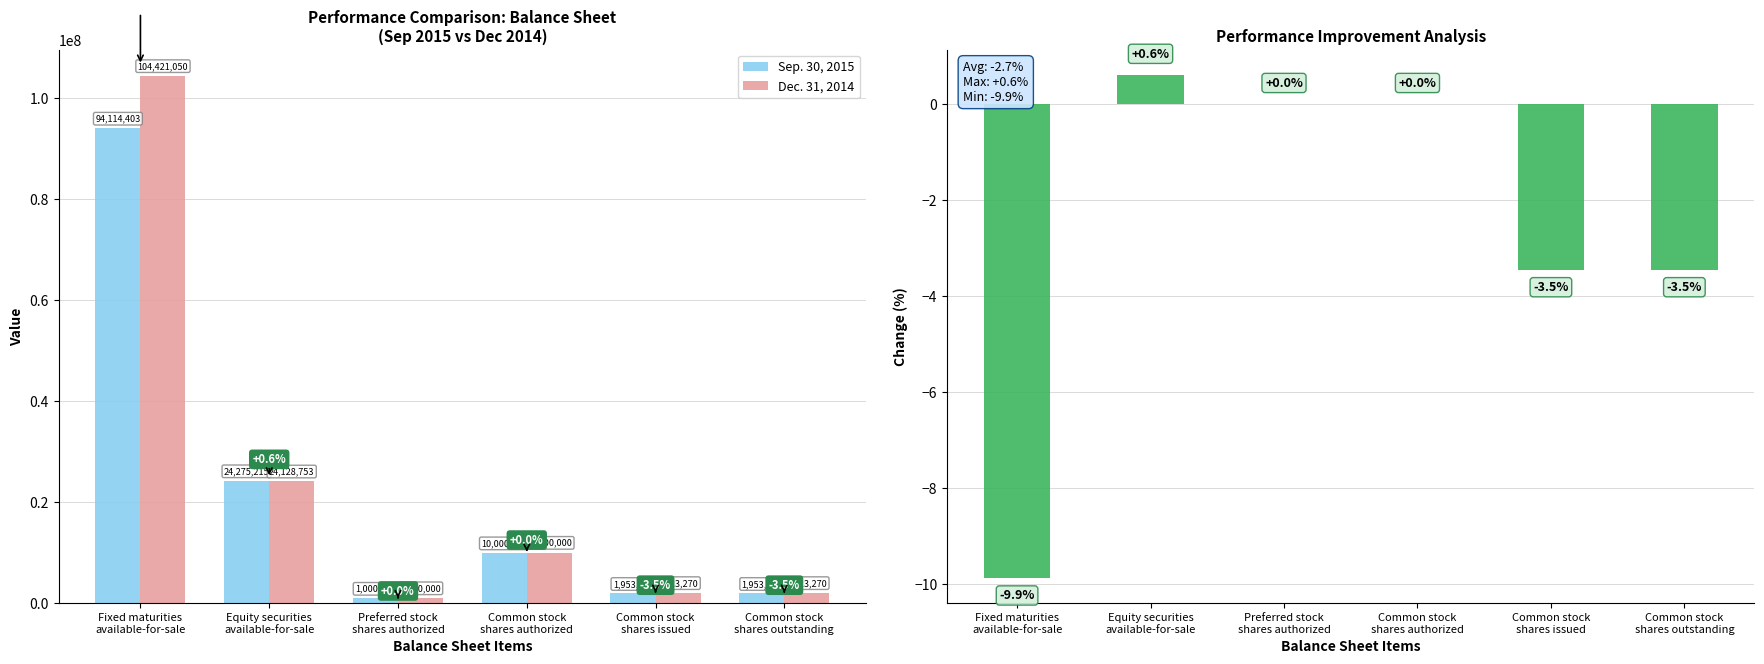

Read the % Change (Sep 2015 vs Dec 2014) value at Fixed maturities
available-for-sale.

-9.9